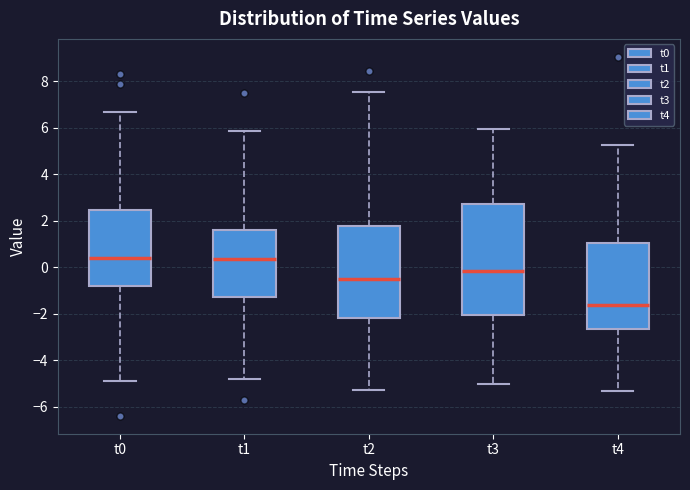

Which box has the lowest median line?

t4